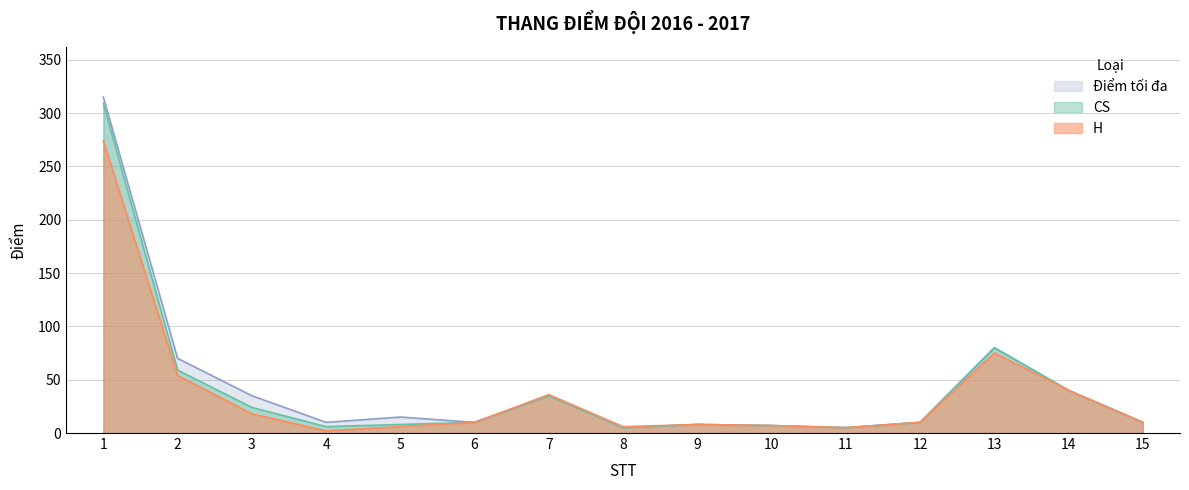

Rank the series by their average value, from highest to lowest.

Điểm tối đa, CS, H